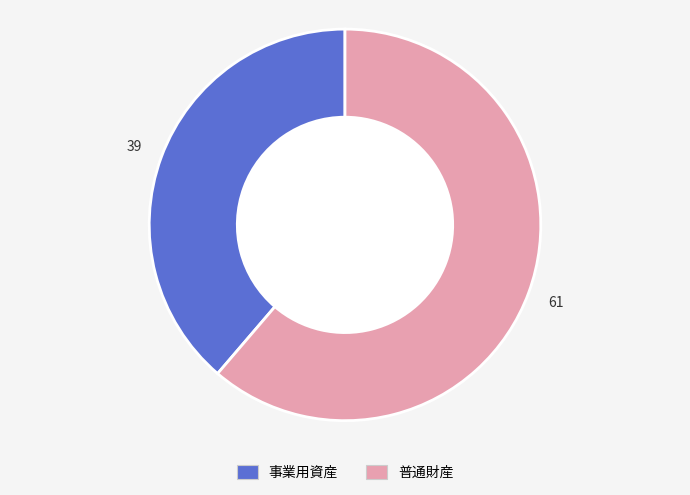

How many slices are in this pie chart?

2